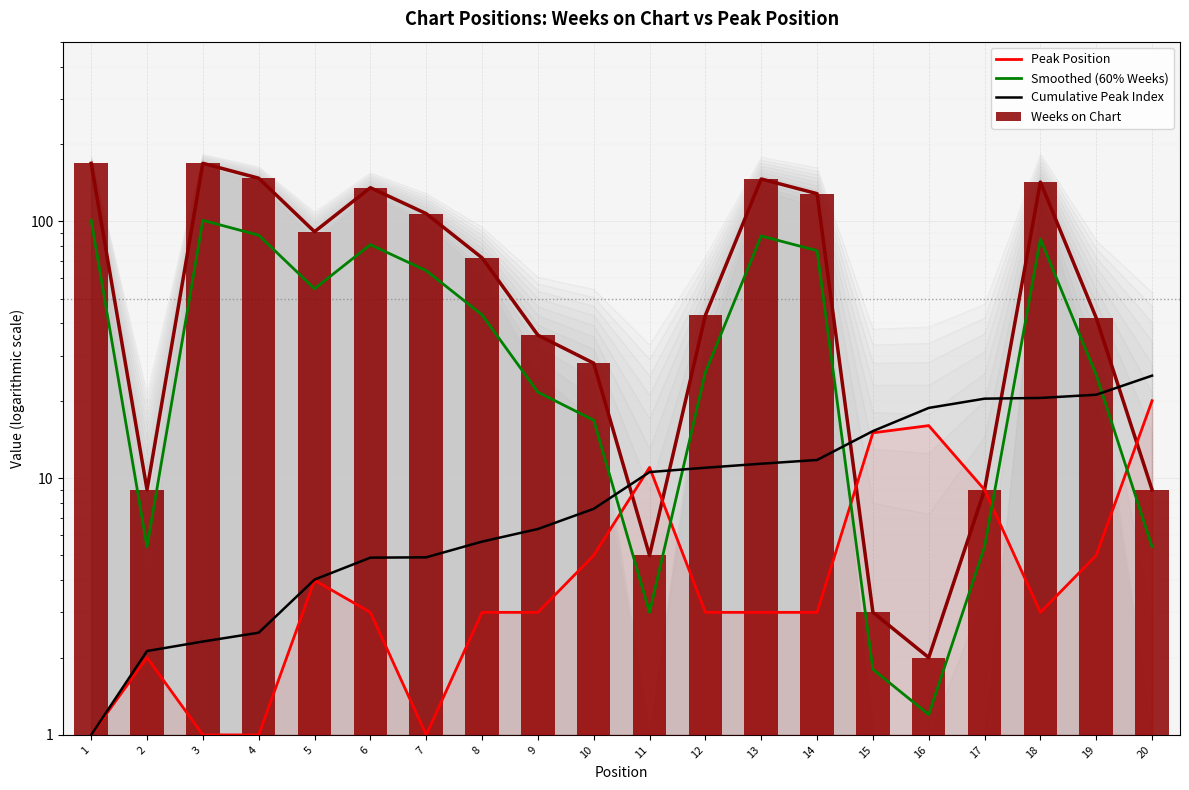

What is the difference between the maximum and minimum values in the Peak Position series?

19.0